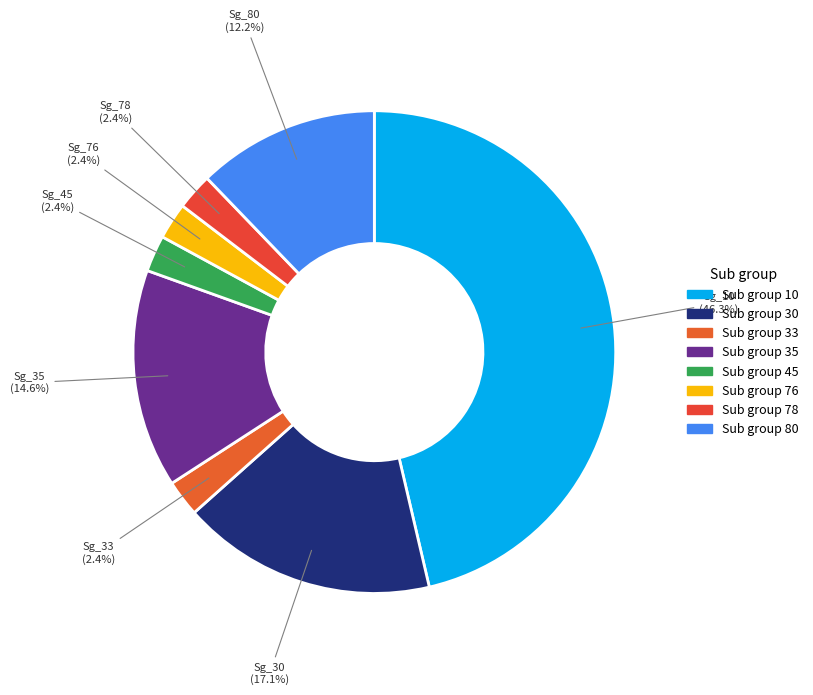

Count the number of slices in the pie.

8